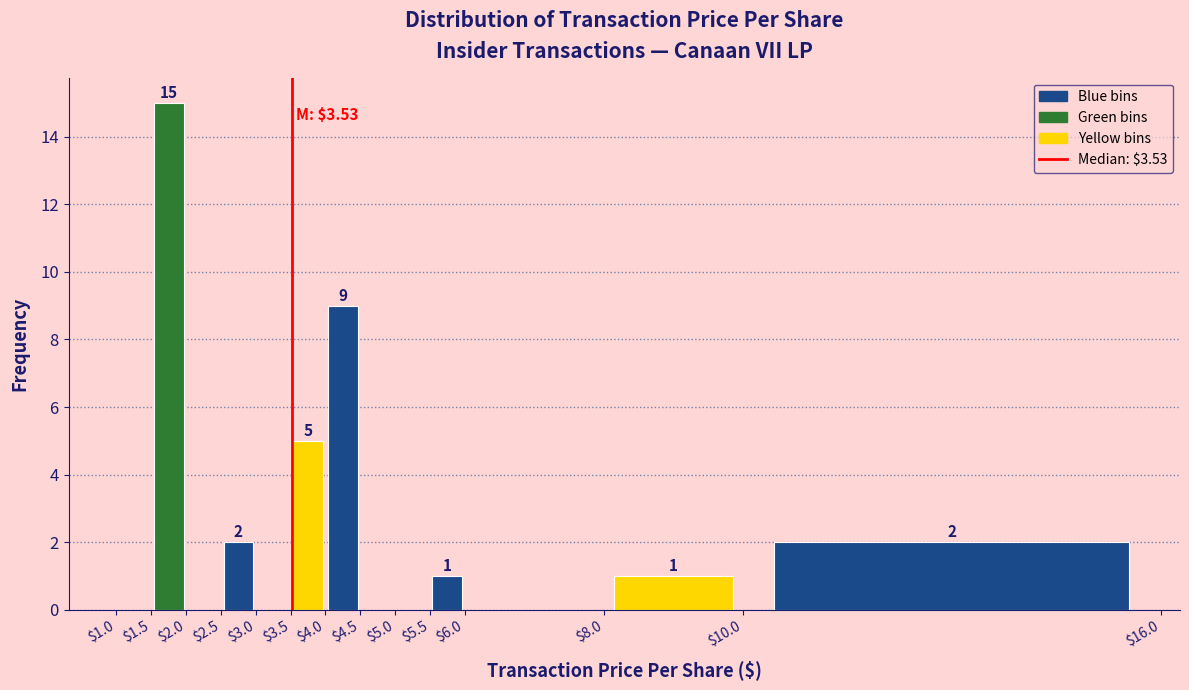

Which range on the x-axis has the tallest bar?

$1.5 to $2.0